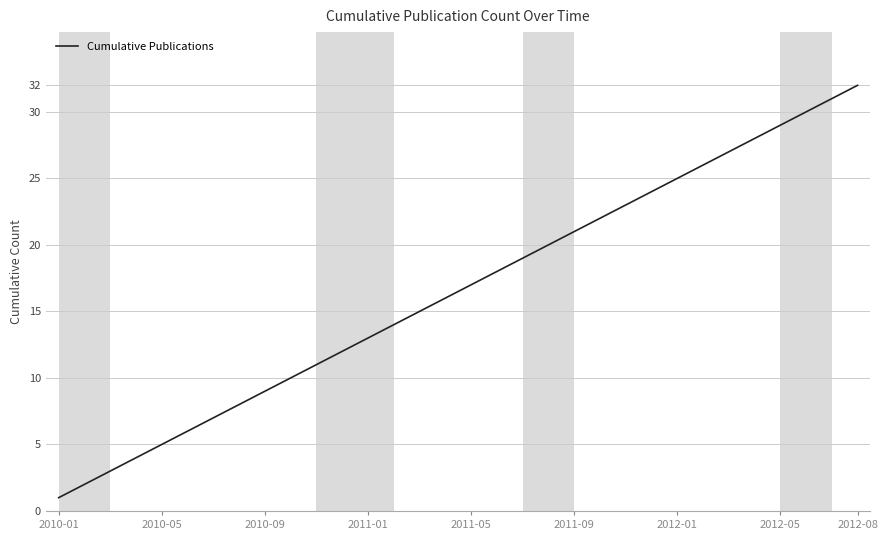

What is the difference between the second highest and second lowest values?

29